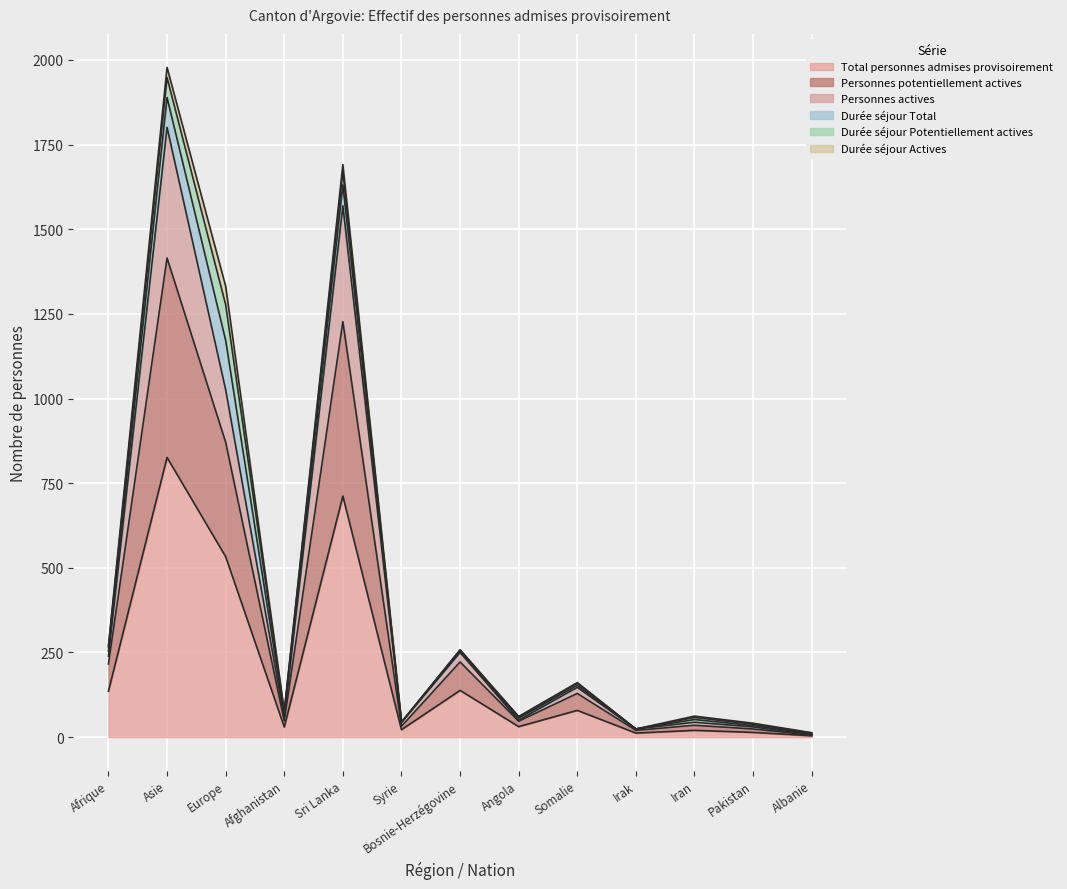

What position from the left is Europe?

3